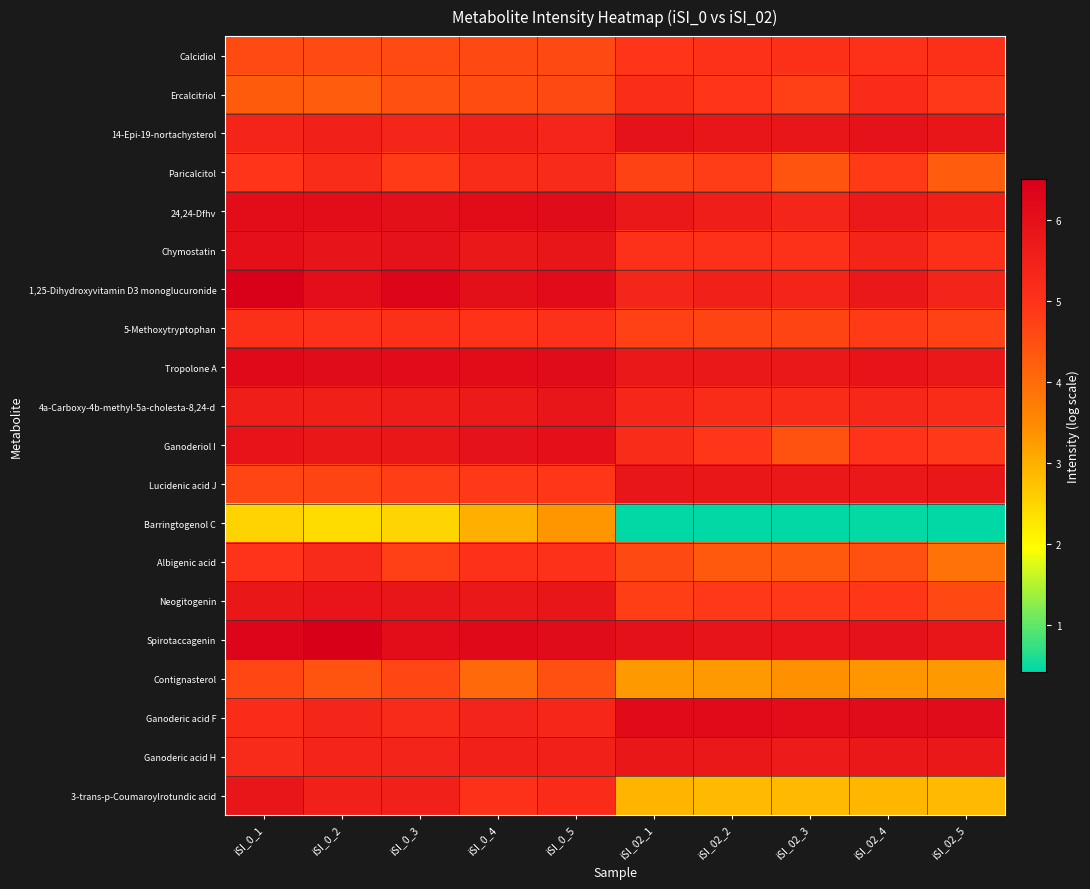

Reading left to right, extract all data points from this chart.

Calcidiol: iSI_0_1=4.6	iSI_0_2=4.6	iSI_0_3=4.6	iSI_0_4=4.6	iSI_0_5=4.6	iSI_02_1=4.9	iSI_02_2=5.0	iSI_02_3=5.0	iSI_02_4=5.0	iSI_02_5=5.1
Ercalcitriol: iSI_0_1=4.3	iSI_0_2=4.3	iSI_0_3=4.5	iSI_0_4=4.5	iSI_0_5=4.6	iSI_02_1=5.1	iSI_02_2=4.9	iSI_02_3=4.8	iSI_02_4=5.1	iSI_02_5=4.9
14-Epi-19-nortachysterol: iSI_0_1=5.4	iSI_0_2=5.5	iSI_0_3=5.4	iSI_0_4=5.5	iSI_0_5=5.3	iSI_02_1=5.9	iSI_02_2=5.8	iSI_02_3=5.8	iSI_02_4=5.9	iSI_02_5=5.8
Paricalcitol: iSI_0_1=4.9	iSI_0_2=5.2	iSI_0_3=4.9	iSI_0_4=5.2	iSI_0_5=5.2	iSI_02_1=4.7	iSI_02_2=4.8	iSI_02_3=4.4	iSI_02_4=4.8	iSI_02_5=4.3
24,24-Dfhv: iSI_0_1=6.1	iSI_0_2=6.1	iSI_0_3=6.0	iSI_0_4=6.1	iSI_0_5=6.1	iSI_02_1=5.8	iSI_02_2=5.6	iSI_02_3=5.4	iSI_02_4=5.7	iSI_02_5=5.5
Chymostatin: iSI_0_1=6.0	iSI_0_2=5.9	iSI_0_3=5.9	iSI_0_4=5.8	iSI_0_5=5.8	iSI_02_1=5.0	iSI_02_2=5.0	iSI_02_3=5.0	iSI_02_4=5.4	iSI_02_5=5.1
1,25-Dihydroxyvitamin D3 monoglucuronide: iSI_0_1=6.4	iSI_0_2=6.1	iSI_0_3=6.3	iSI_0_4=6.0	iSI_0_5=6.1	iSI_02_1=5.4	iSI_02_2=5.5	iSI_02_3=5.4	iSI_02_4=5.7	iSI_02_5=5.4
5-Methoxytryptophan: iSI_0_1=5.1	iSI_0_2=5.0	iSI_0_3=5.1	iSI_0_4=5.0	iSI_0_5=5.0	iSI_02_1=4.7	iSI_02_2=4.7	iSI_02_3=4.7	iSI_02_4=4.8	iSI_02_5=4.7
Tropolone A: iSI_0_1=6.2	iSI_0_2=6.1	iSI_0_3=6.1	iSI_0_4=6.1	iSI_0_5=6.1	iSI_02_1=5.7	iSI_02_2=5.8	iSI_02_3=5.8	iSI_02_4=5.9	iSI_02_5=5.8
4a-Carboxy-4b-methyl-5a-cholesta-8,24-d: iSI_0_1=5.6	iSI_0_2=5.5	iSI_0_3=5.6	iSI_0_4=5.7	iSI_0_5=5.8	iSI_02_1=5.3	iSI_02_2=5.2	iSI_02_3=5.2	iSI_02_4=5.3	iSI_02_5=5.2
Ganoderiol I: iSI_0_1=5.9	iSI_0_2=5.8	iSI_0_3=5.8	iSI_0_4=5.9	iSI_0_5=6.0	iSI_02_1=5.2	iSI_02_2=4.9	iSI_02_3=4.4	iSI_02_4=5.0	iSI_02_5=4.9
Lucidenic acid J: iSI_0_1=4.7	iSI_0_2=4.7	iSI_0_3=4.8	iSI_0_4=4.9	iSI_0_5=4.9	iSI_02_1=5.8	iSI_02_2=5.8	iSI_02_3=5.8	iSI_02_4=5.8	iSI_02_5=5.8
Barringtogenol C: iSI_0_1=2.5	iSI_0_2=2.4	iSI_0_3=2.5	iSI_0_4=3.0	iSI_0_5=3.3	iSI_02_1=0.4	iSI_02_2=0.4	iSI_02_3=0.4	iSI_02_4=0.5	iSI_02_5=0.4
Albigenic acid: iSI_0_1=5.0	iSI_0_2=5.2	iSI_0_3=4.8	iSI_0_4=5.0	iSI_0_5=5.0	iSI_02_1=4.6	iSI_02_2=4.3	iSI_02_3=4.3	iSI_02_4=4.5	iSI_02_5=3.9
Neogitogenin: iSI_0_1=5.8	iSI_0_2=5.9	iSI_0_3=5.8	iSI_0_4=5.8	iSI_0_5=5.8	iSI_02_1=4.8	iSI_02_2=4.9	iSI_02_3=4.9	iSI_02_4=4.9	iSI_02_5=4.6
Spirotaccagenin: iSI_0_1=6.3	iSI_0_2=6.5	iSI_0_3=6.1	iSI_0_4=6.2	iSI_0_5=6.1	iSI_02_1=6.0	iSI_02_2=5.9	iSI_02_3=5.9	iSI_02_4=5.9	iSI_02_5=5.8
Contignasterol: iSI_0_1=4.6	iSI_0_2=4.4	iSI_0_3=4.6	iSI_0_4=4.0	iSI_0_5=4.5	iSI_02_1=3.3	iSI_02_2=3.3	iSI_02_3=3.4	iSI_02_4=3.3	iSI_02_5=3.3
Ganoderic acid F: iSI_0_1=5.2	iSI_0_2=5.4	iSI_0_3=5.2	iSI_0_4=5.4	iSI_0_5=5.3	iSI_02_1=6.2	iSI_02_2=6.2	iSI_02_3=6.1	iSI_02_4=6.1	iSI_02_5=6.1
Ganoderic acid H: iSI_0_1=5.2	iSI_0_2=5.4	iSI_0_3=5.4	iSI_0_4=5.5	iSI_0_5=5.5	iSI_02_1=5.8	iSI_02_2=5.8	iSI_02_3=5.7	iSI_02_4=5.8	iSI_02_5=5.8
3-trans-p-Coumaroylrotundic acid: iSI_0_1=5.8	iSI_0_2=5.5	iSI_0_3=5.5	iSI_0_4=5.0	iSI_0_5=5.2	iSI_02_1=2.9	iSI_02_2=2.9	iSI_02_3=2.8	iSI_02_4=2.9	iSI_02_5=2.9